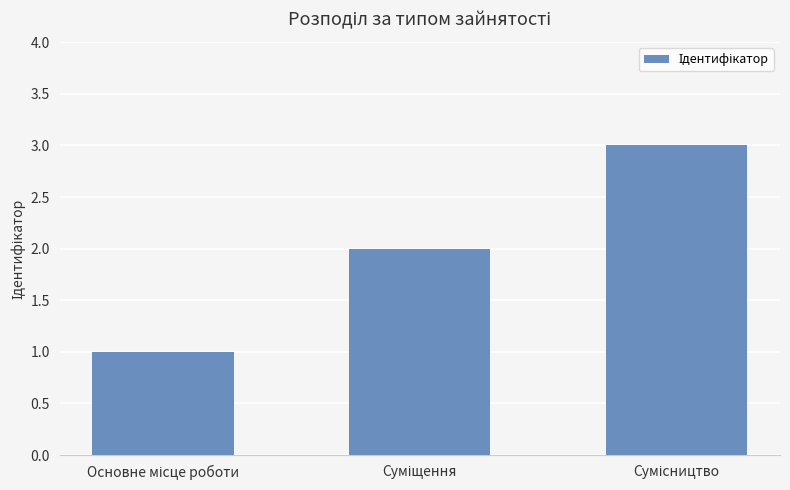

How many bars are there in total?

3